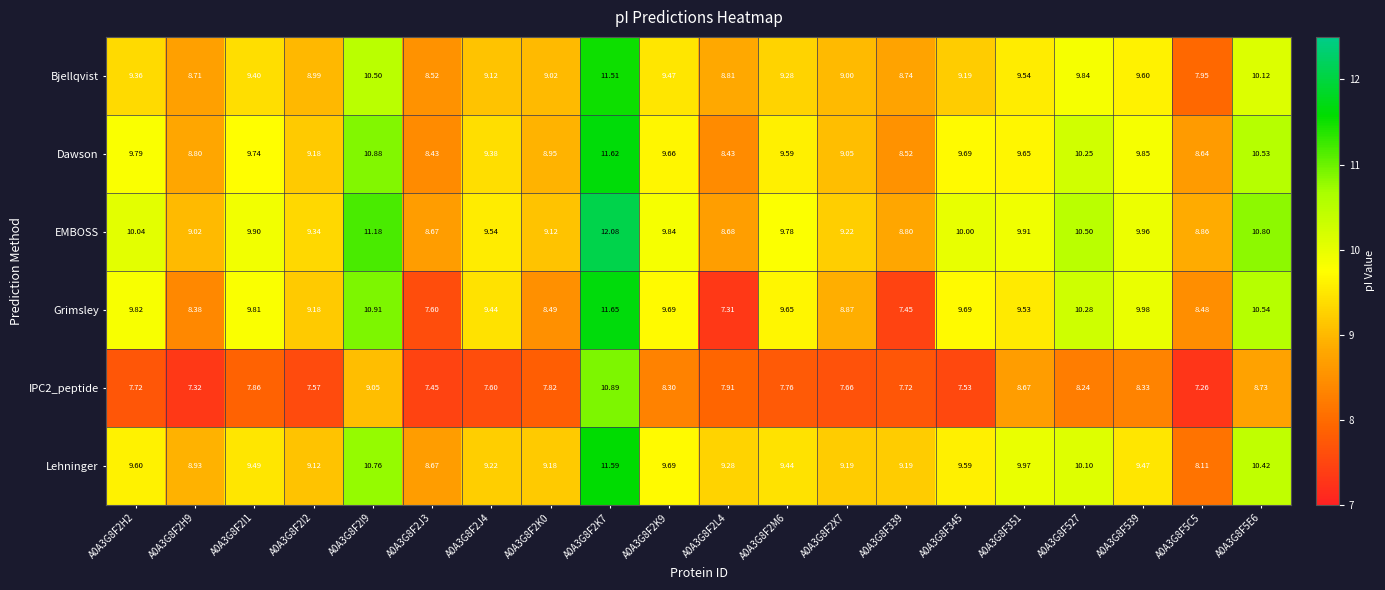

Which series has the largest total across all categories?

EMBOSS